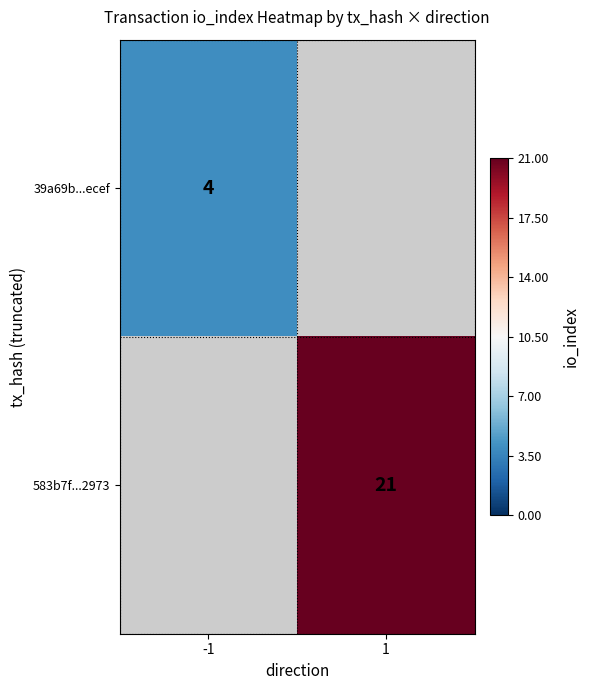

The value of 39a69b...ecef at -1 is 2. True or false?

False